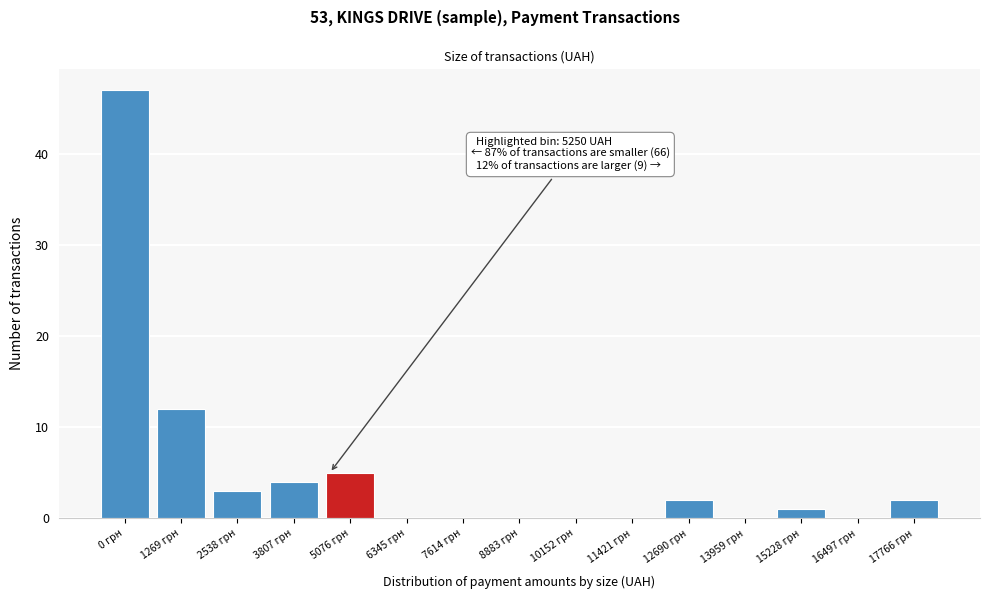

Reading right to left, extract all data points from this chart.

17766 грн=2	16497 грн=0	15228 грн=1	13959 грн=0	12690 грн=2	11421 грн=0	10152 грн=0	8883 грн=0	7614 грн=0	6345 грн=0	5076 грн=5	3807 грн=4	2538 грн=3	1269 грн=12	0 грн=47